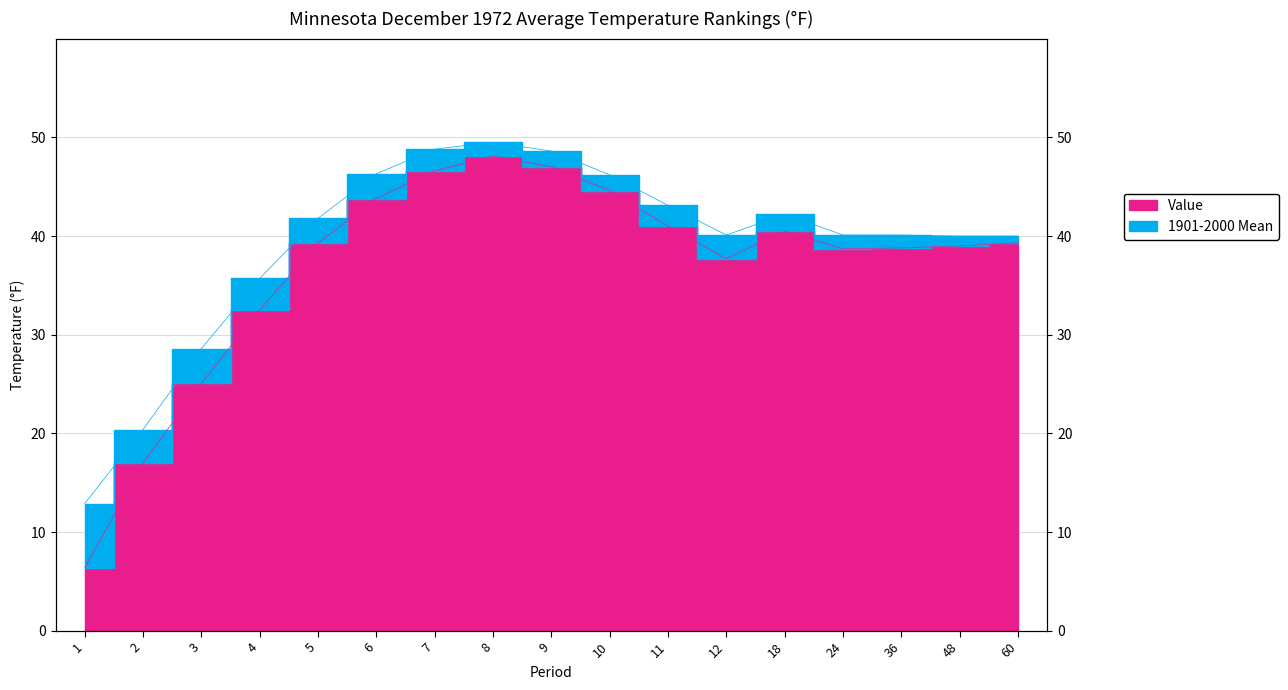

The value of 1901-2000 Mean at 24 is 63.2. True or false?

False